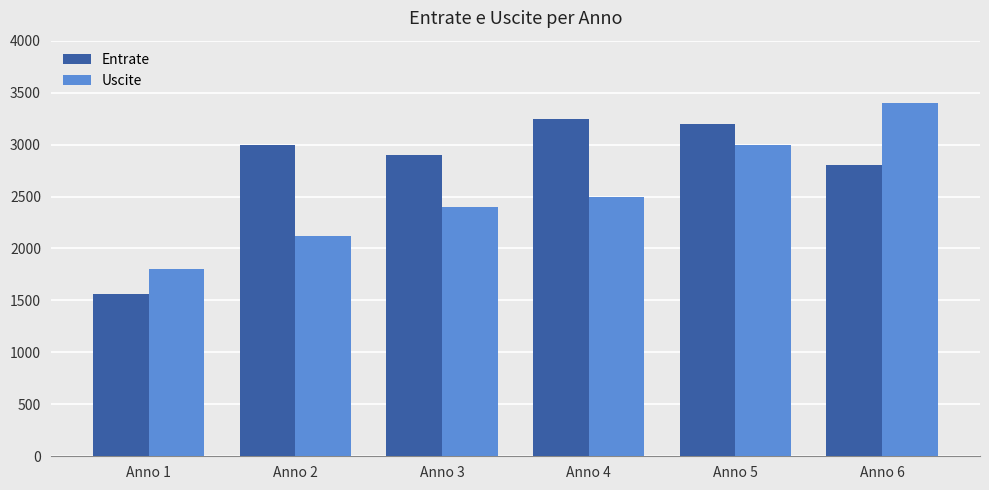

What is the sum of all Uscite values?

15220